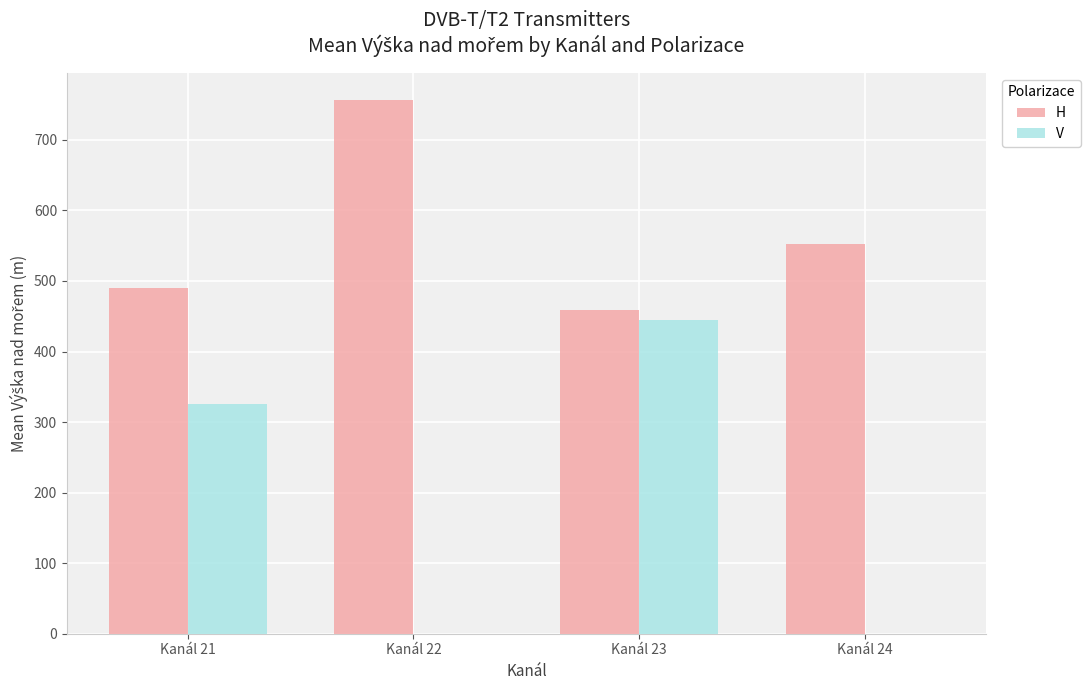

At which label is V closest to 222?

Kanál 21